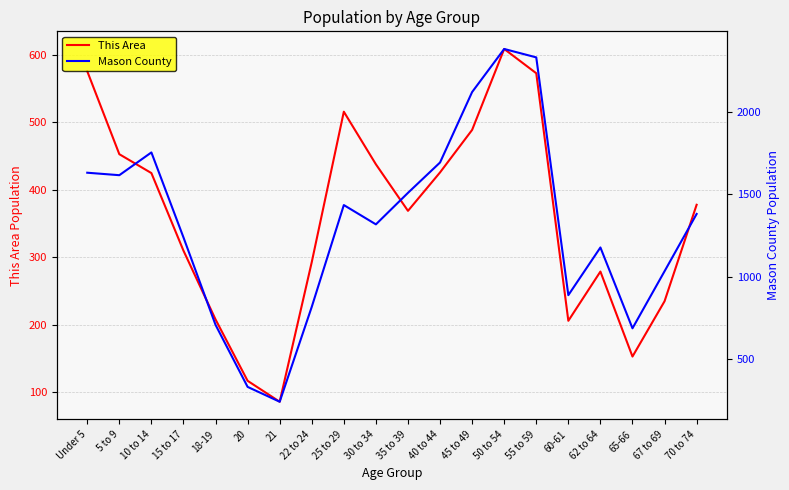

In Mason County, how many points are higher than both neighbors (excluding endpoints)?

4